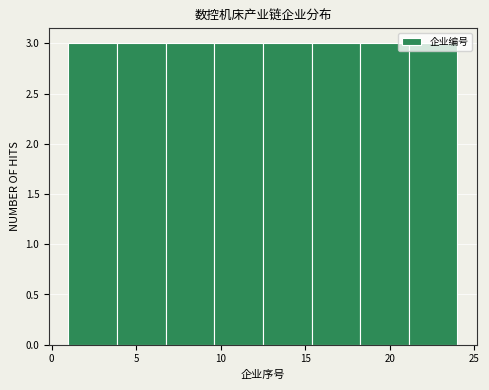

Reading left to right, transcribe this chart: for each bar, give the range it covers on the x-axis and its height. Neither the bar edges nor the heights are printed on the chart, so give them approximately, as read against the axes.

1.0 to 4.0: 3
4.0 to 7.0: 3
7.0 to 9.5: 3
9.5 to 12.5: 3
12.5 to 15.5: 3
15.5 to 18.5: 3
18.5 to 21.0: 3
21.0 to 24.0: 3